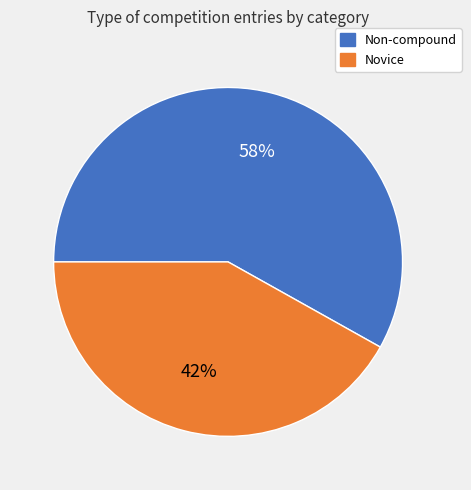

Which has a higher value, Non-compound or Novice?

Non-compound